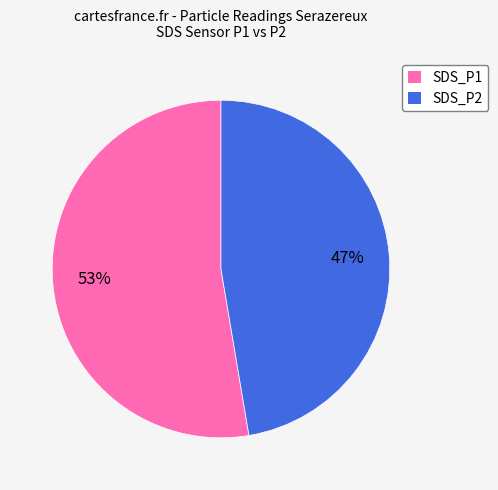

Which slice represents more than half of the pie?

SDS_P1